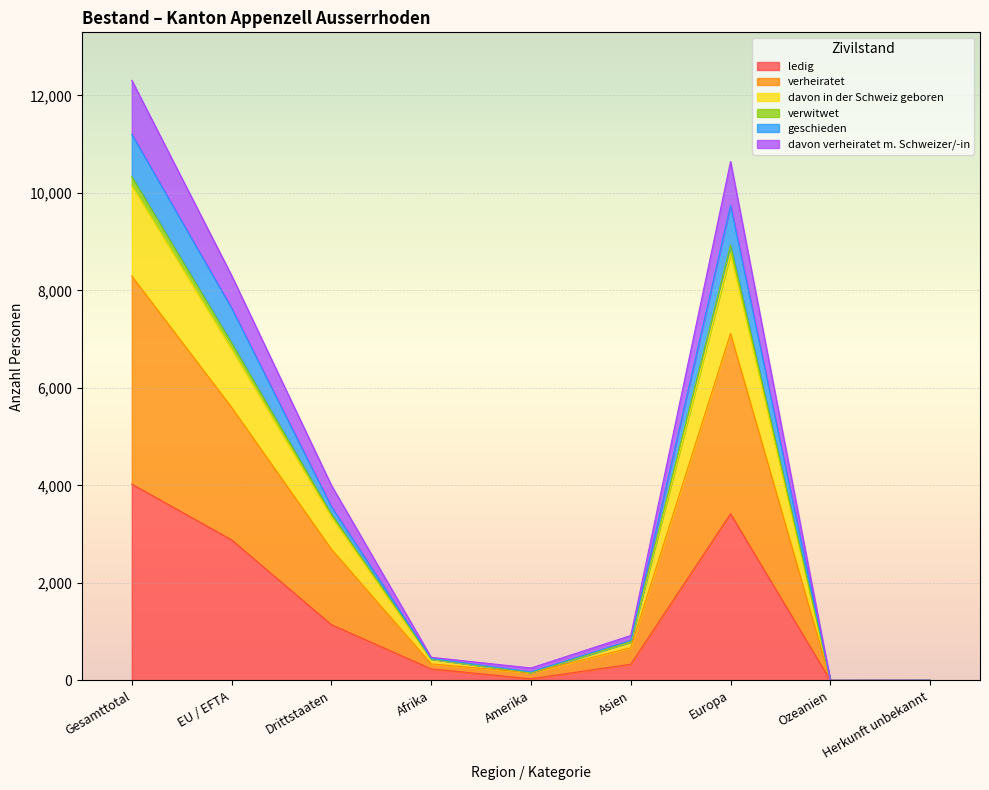

True or false: geschieden and davon verheiratet m. Schweizer/-in cross at least once.

False